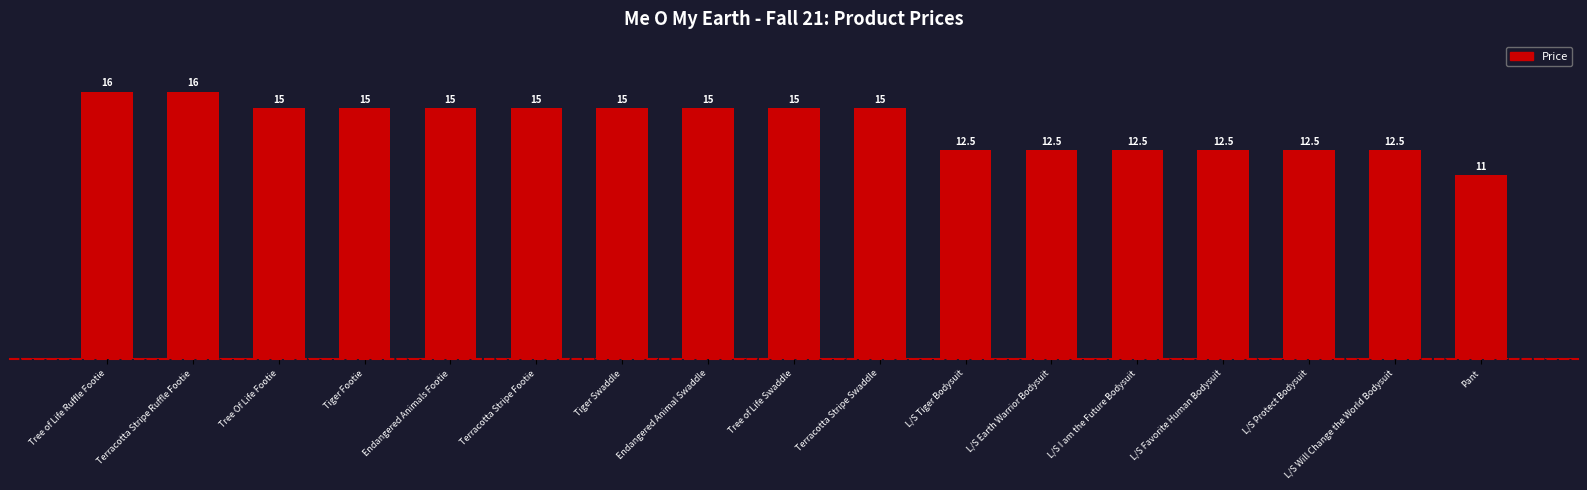

What is the greatest value displayed?

16.0